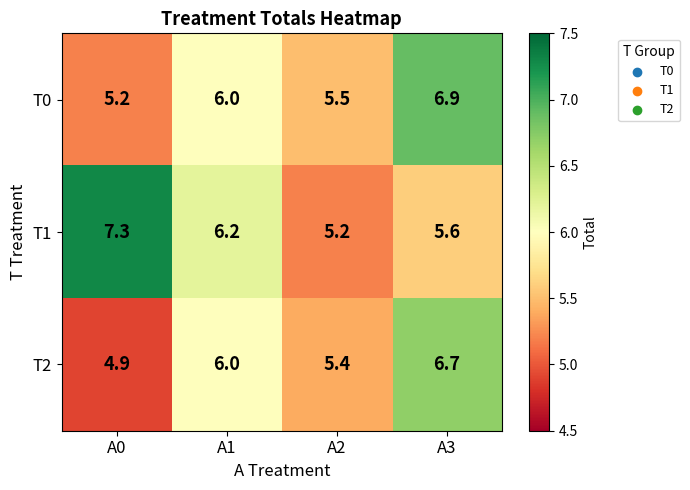

Count the number of categories in the chart.

4